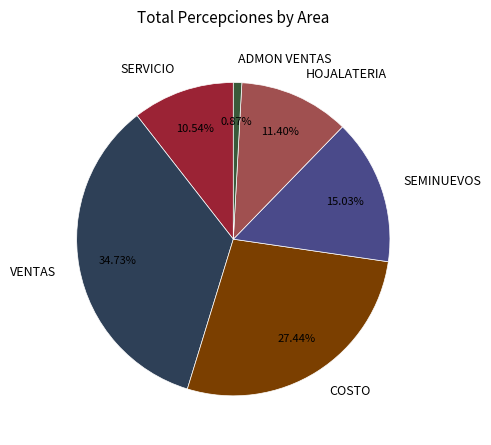

How many segments does this pie chart have?

6